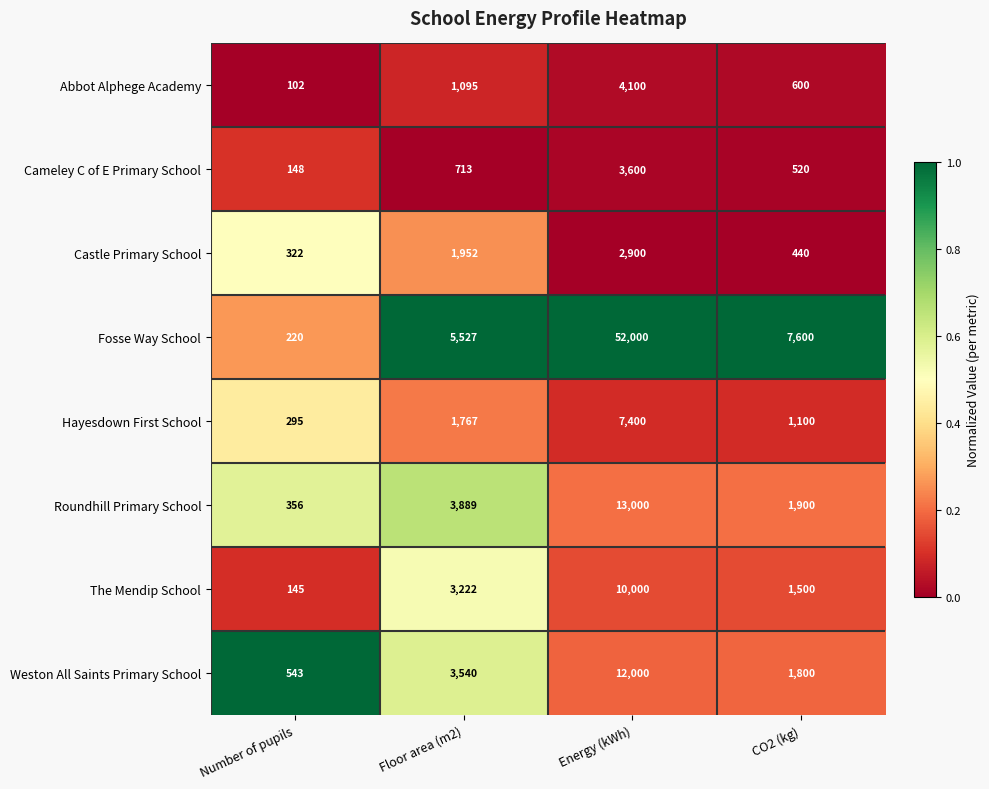

What is the maximum value shown in the chart?

52000